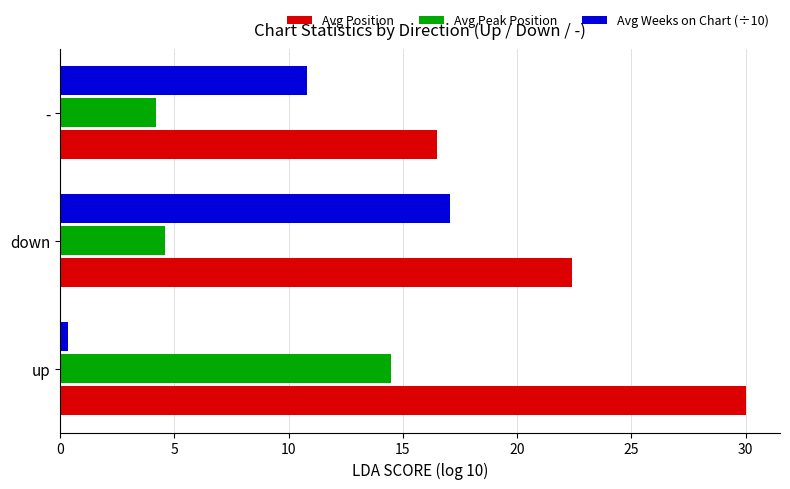

How many series are shown in this chart?

3